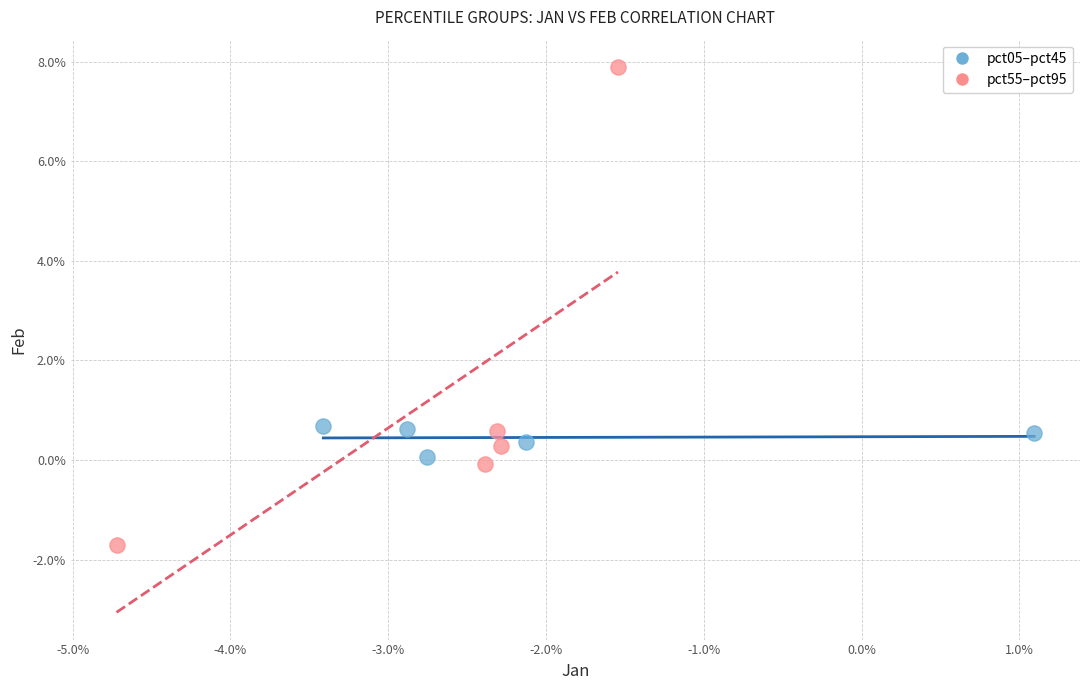

What are all the series names shown in the legend?

pct05–pct45, pct55–pct95